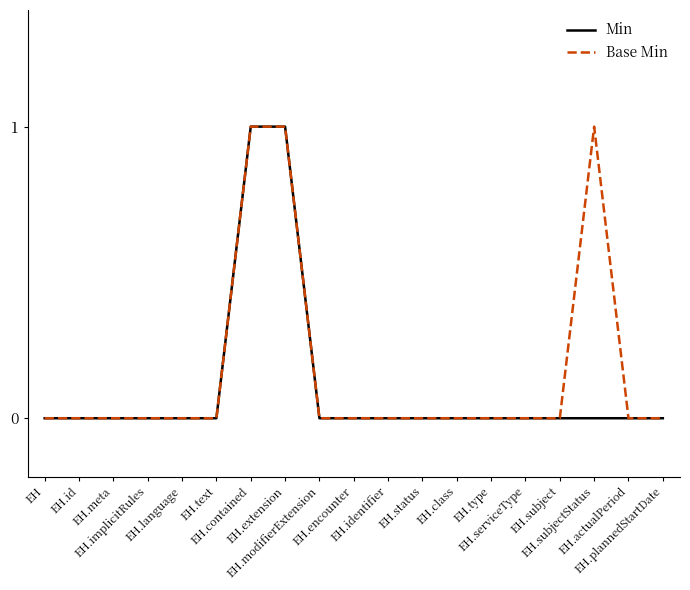

True or false: Min and Base Min intersect in this chart.

False